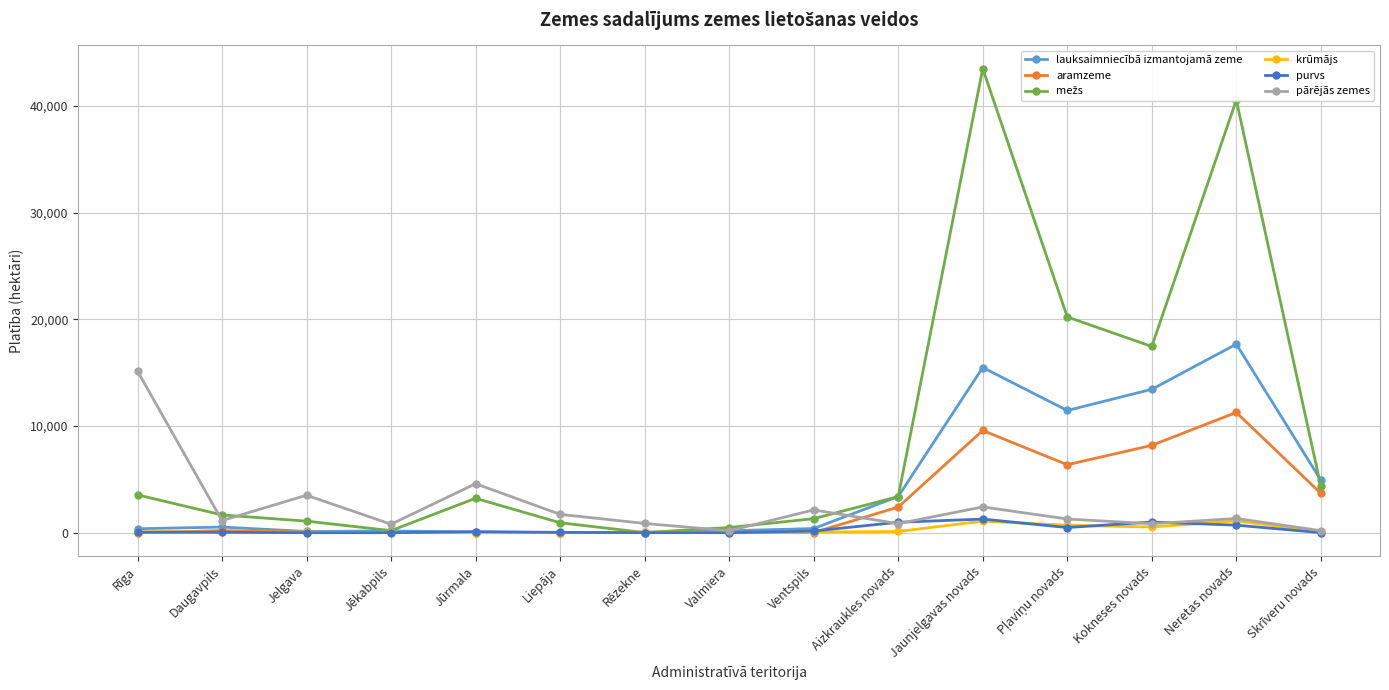

Where is krūmājs nearest to the value 554?

Kokneses novads